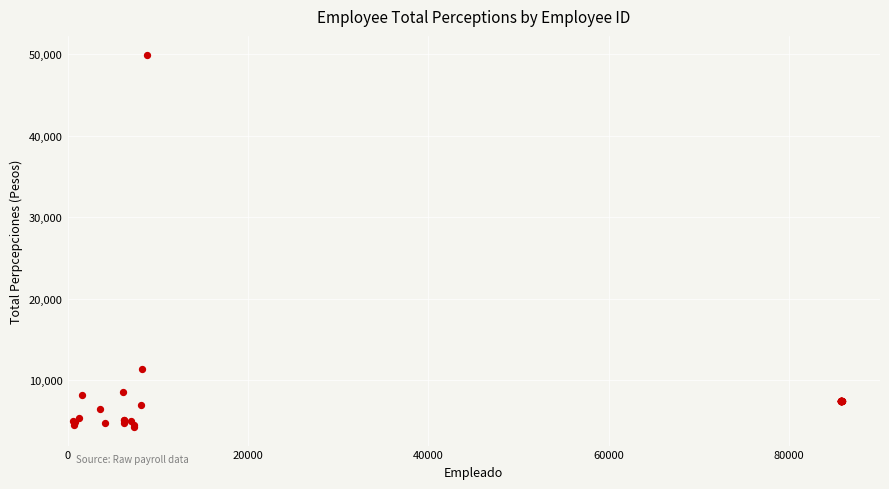

What Y value in the scatter plot is closest to 27140?

11354.8